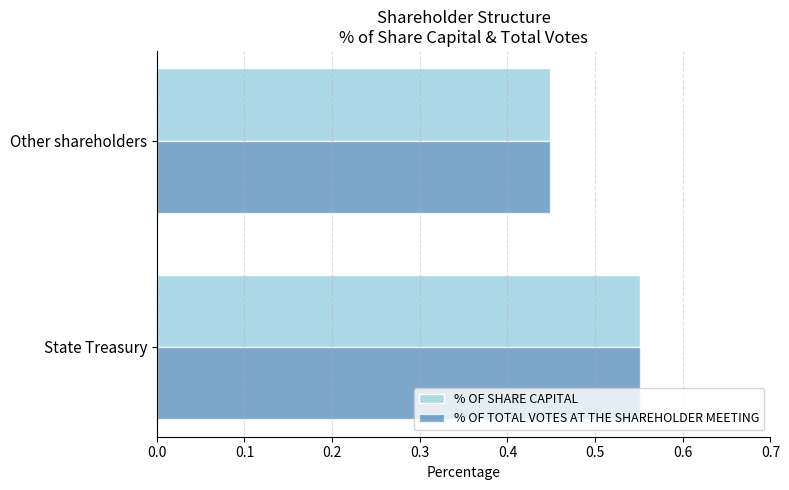

List the labels in order of % OF TOTAL VOTES AT THE SHAREHOLDER MEETING value, largest first.

State Treasury, Other shareholders